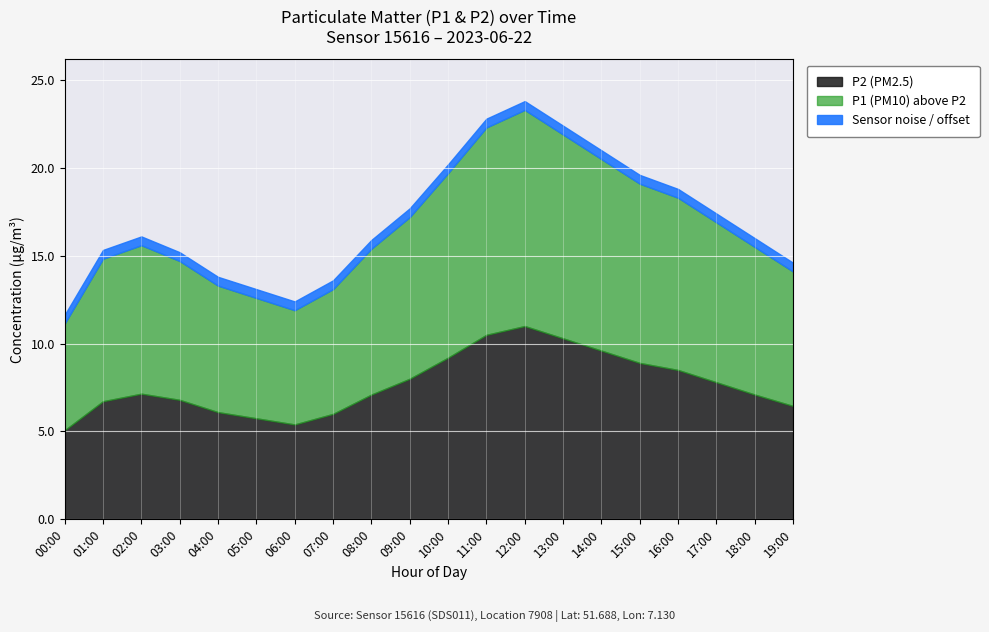

What is the label of the 4th point from the left?

03:00